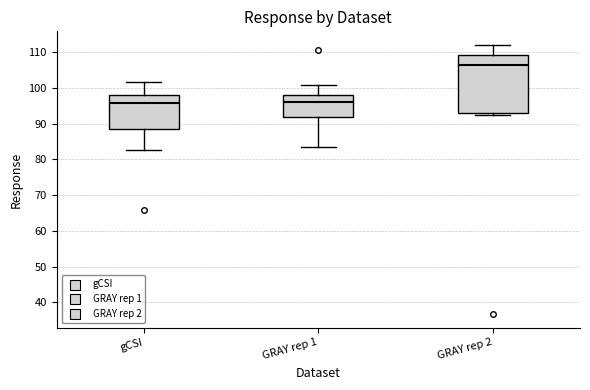

Which box is the tallest, from its lower edge to its upper edge?

GRAY rep 2